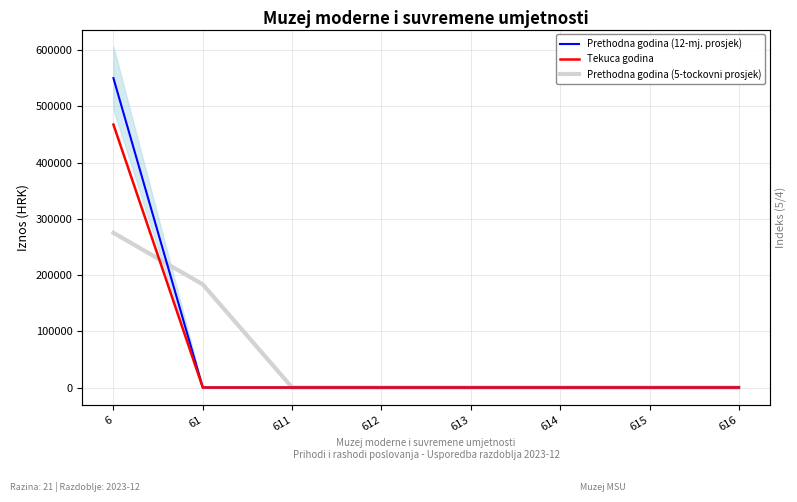

Reading right to left, extract all data points from this chart.

Prethodna godina (12-mj. prosjek): 616=0.0	615=0.0	614=0.0	613=0.0	612=0.0	611=0.0	61=0.0	6=550185.4
Tekuca godina: 616=0.0	615=0.0	614=0.0	613=0.0	612=0.0	611=0.0	61=0.0	6=467626.5
Prethodna godina (5-tockovni prosjek): 616=0.0	615=0.0	614=0.0	613=0.0	612=0.0	611=0.0	61=183395.1	6=275092.7